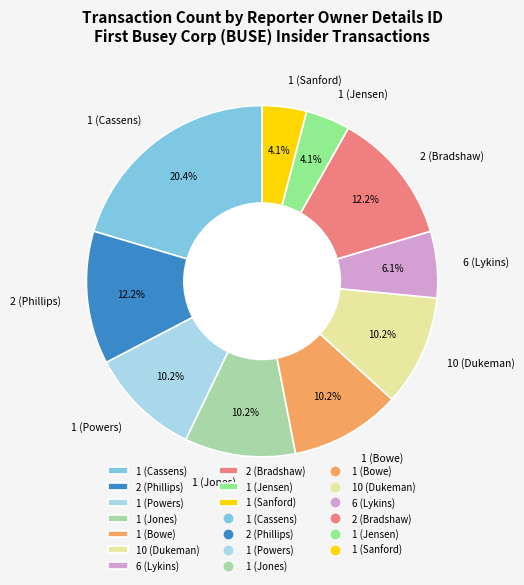

Which slice is the largest?

1 (Cassens)